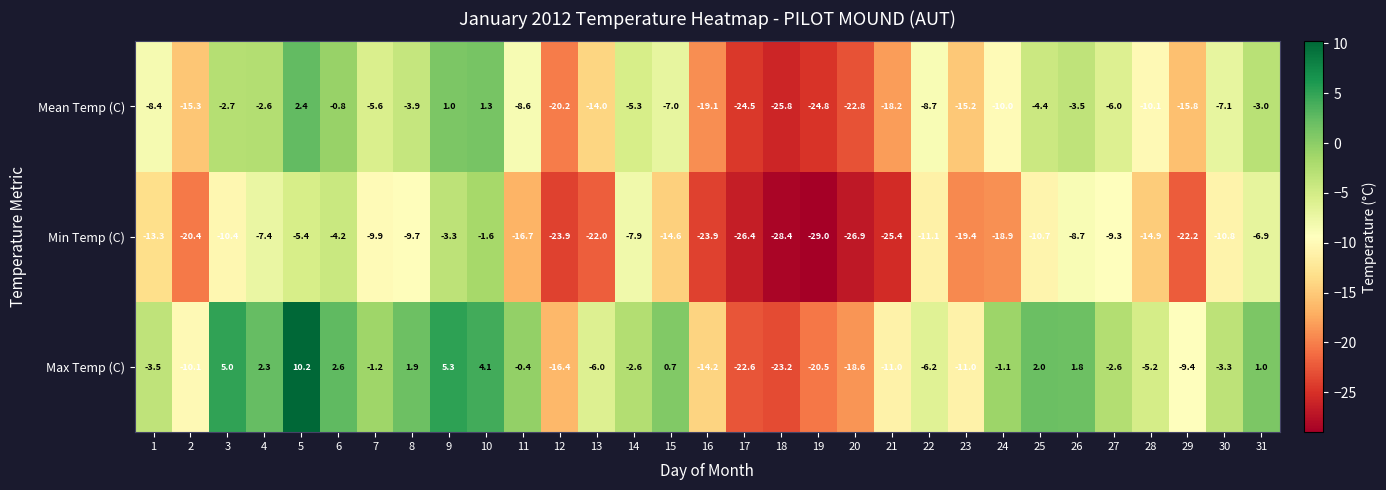

Count the number of data series in this chart.

3